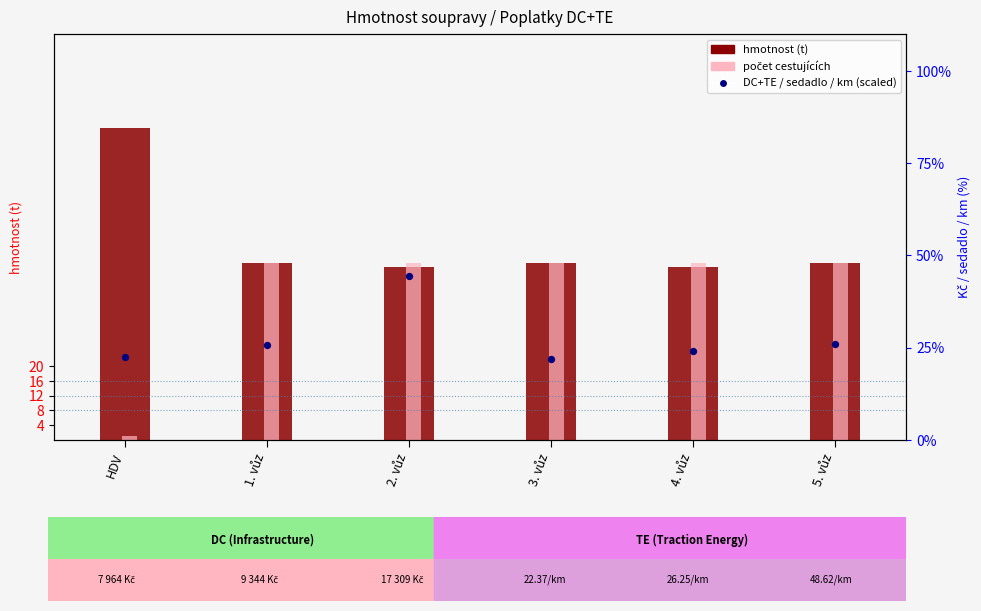

Which series has the largest total across all categories?

hmotnost (t)